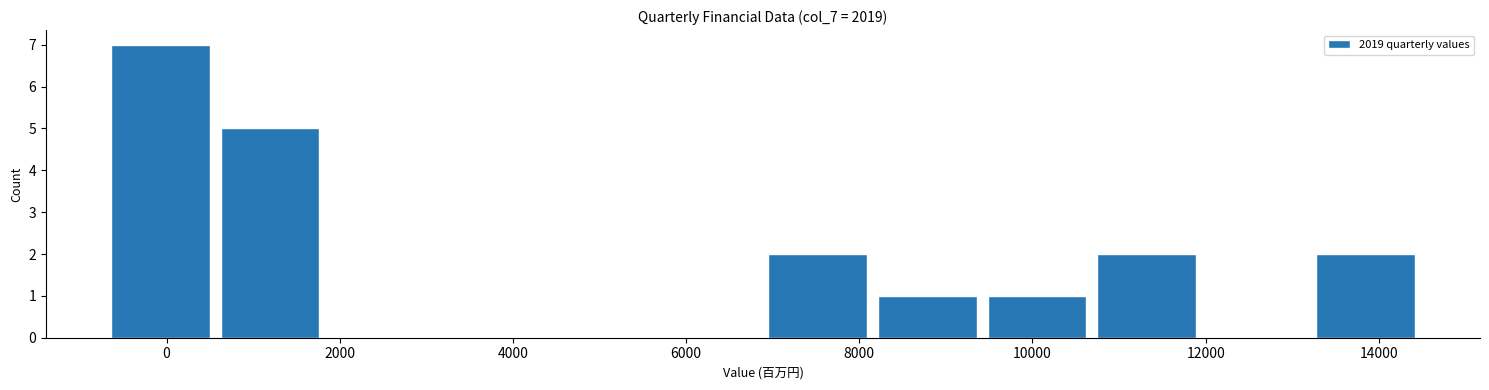

Over which range of the x-axis is the bar tallest?

-800 to 600